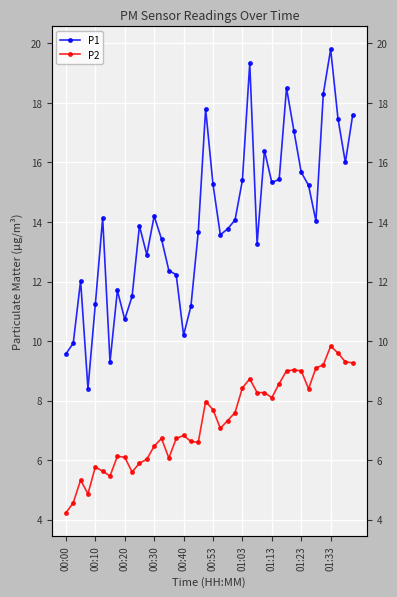

True or false: P1 and P2 cross at least once.

False